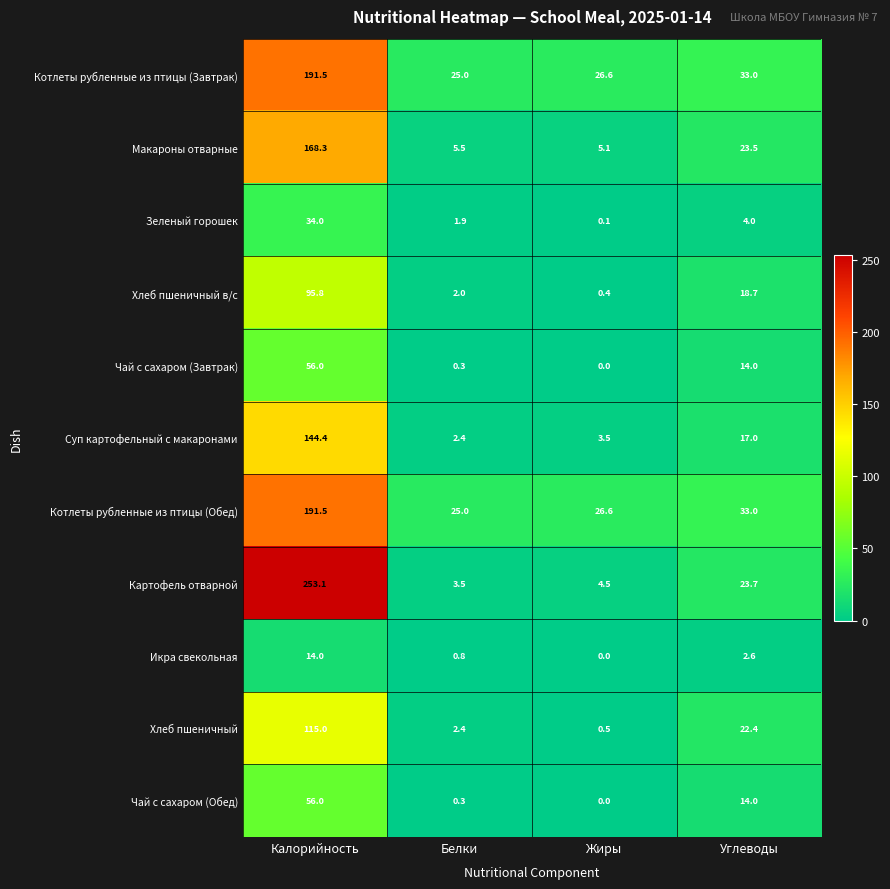

How many data points in Хлеб пшеничный в/с are above 18?

2